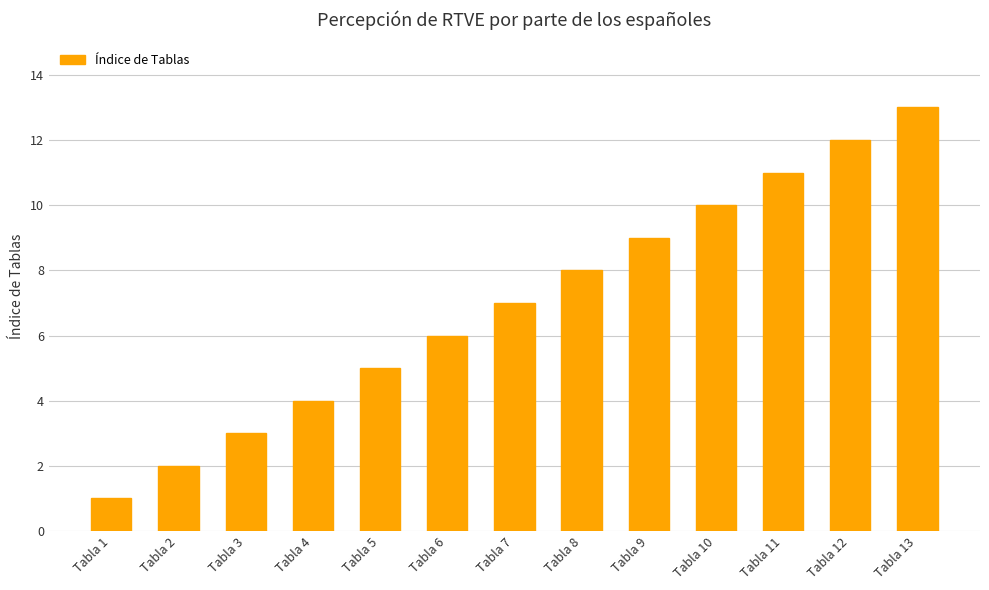

What is the change in value from Tabla 9 to Tabla 13?

+4